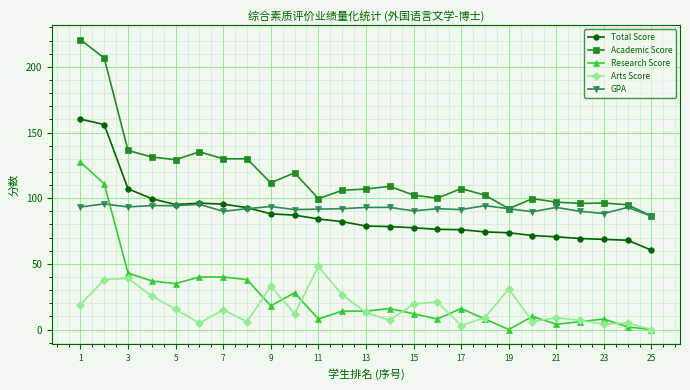

True or false: Total Score and GPA cross at least once.

True